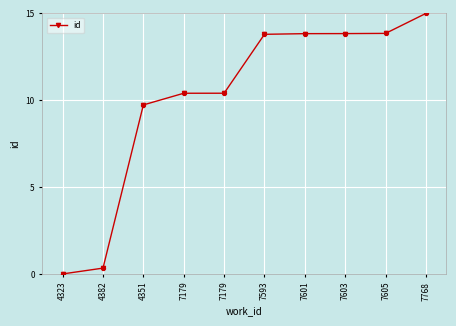

Approximately how many times larger is the value at 7603 compared to 7179?

1.3